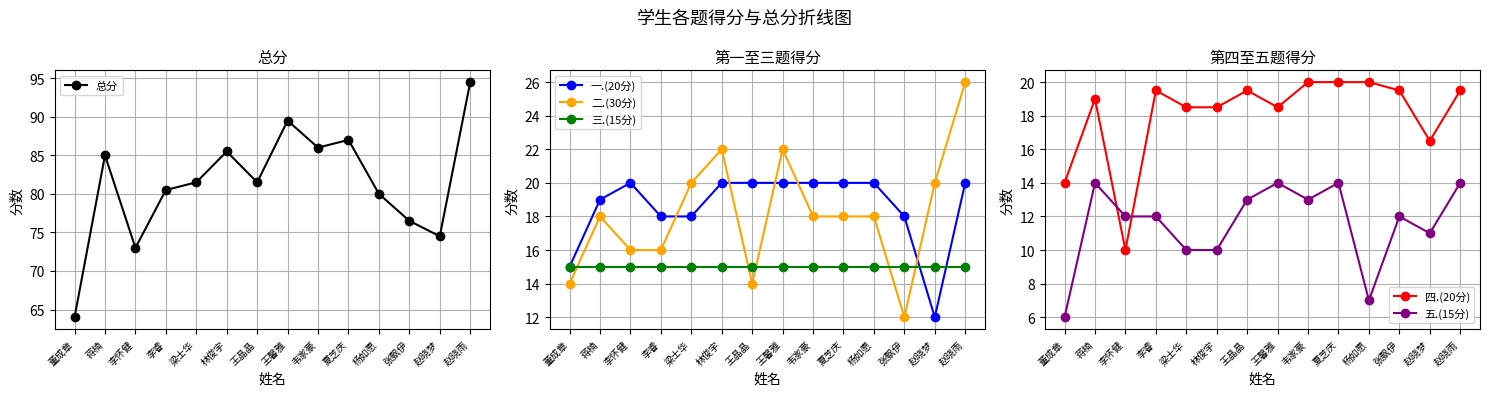

Is it true that 总分 equals 80.5 at 李睿?

True